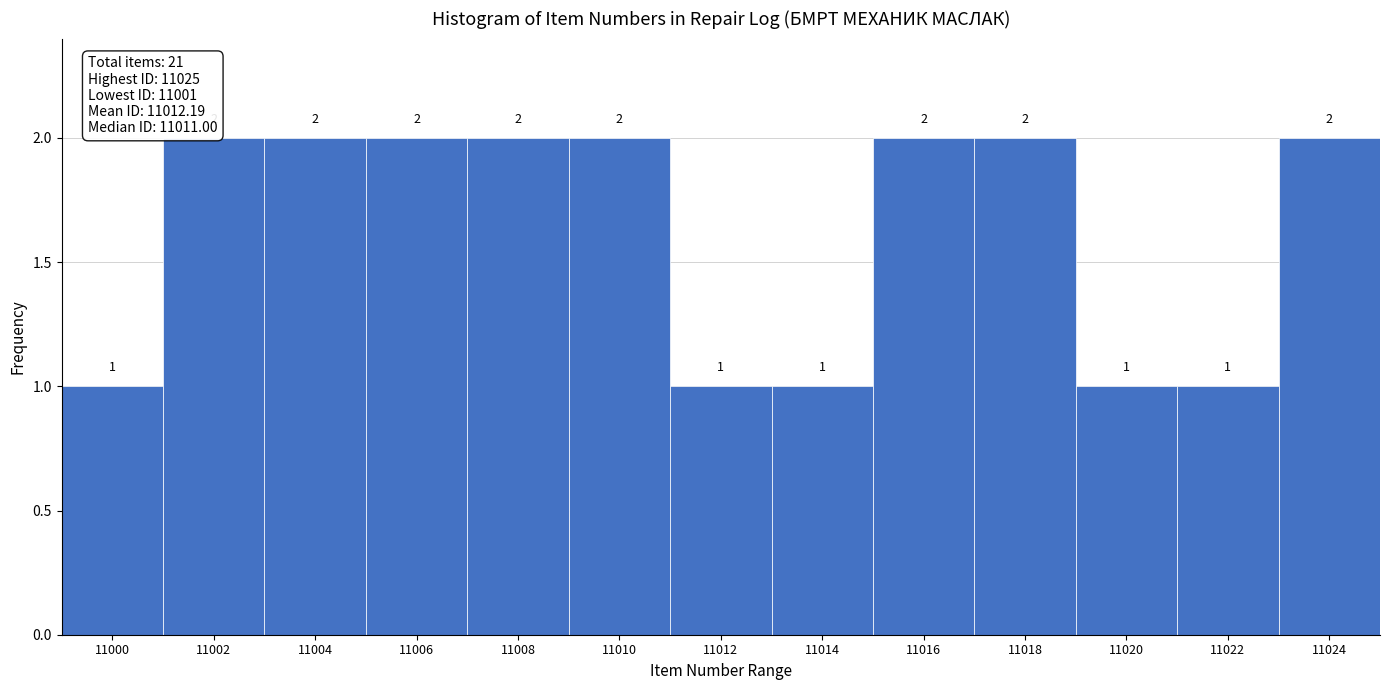

Reading left to right, list all the values displayed in this chart.

11000=1	11002=2	11004=2	11006=2	11008=2	11010=2	11012=1	11014=1	11016=2	11018=2	11020=1	11022=1	11024=2